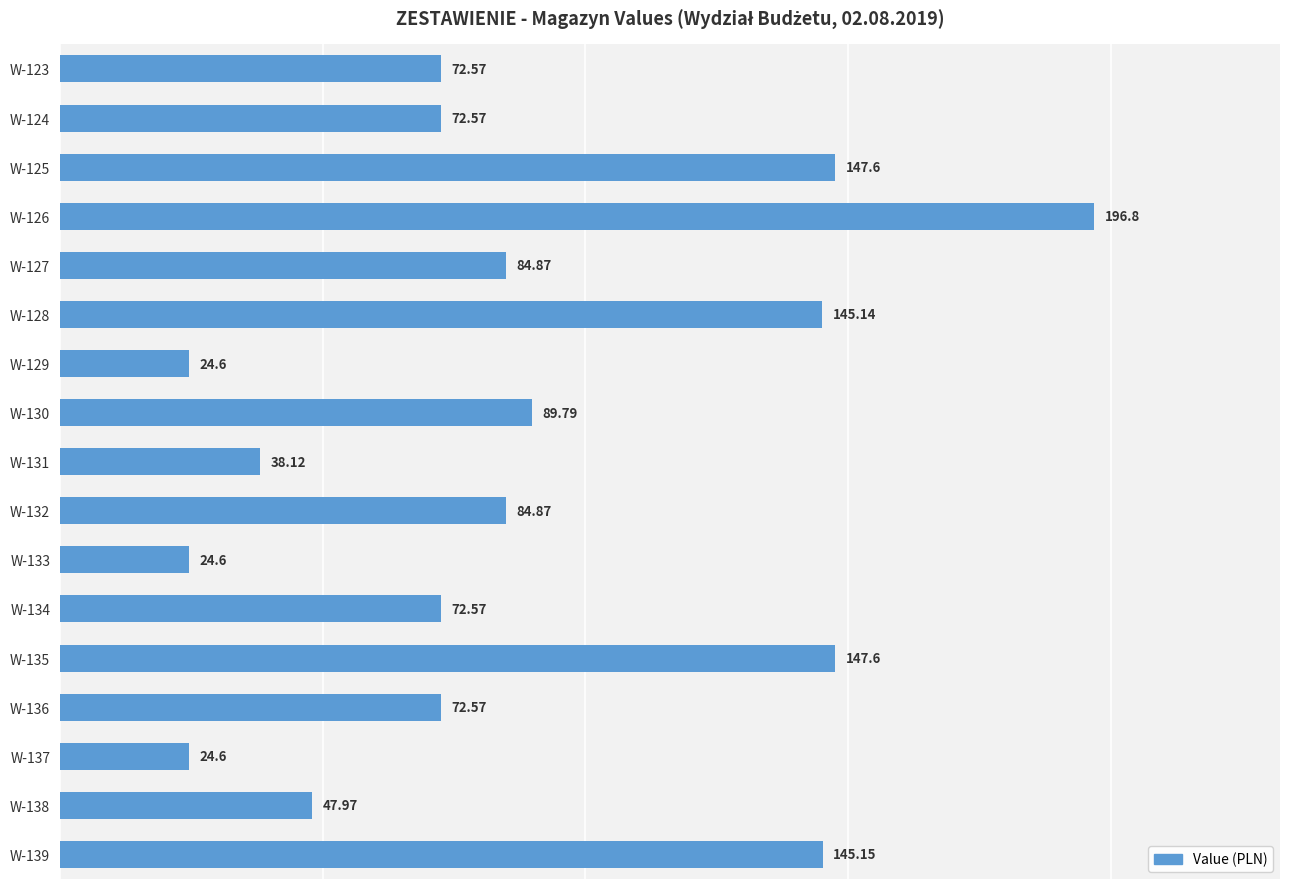

What is the change in value from W-138 to W-139?

+97.2